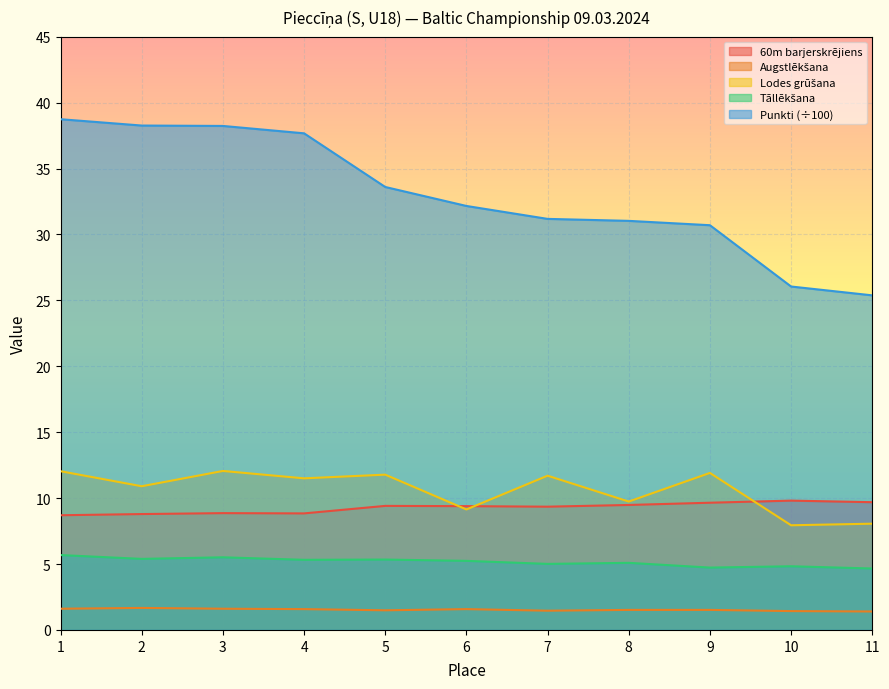

Which series has the largest total across all categories?

Punkti (÷100)